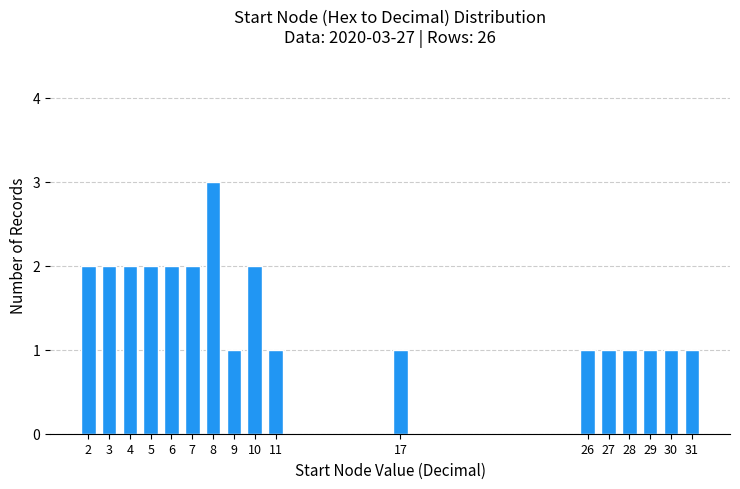

Reading right to left, list all the values displayed in this chart.

1	1	1	1	1	1	1	1	2	1	3	2	2	2	2	2	2